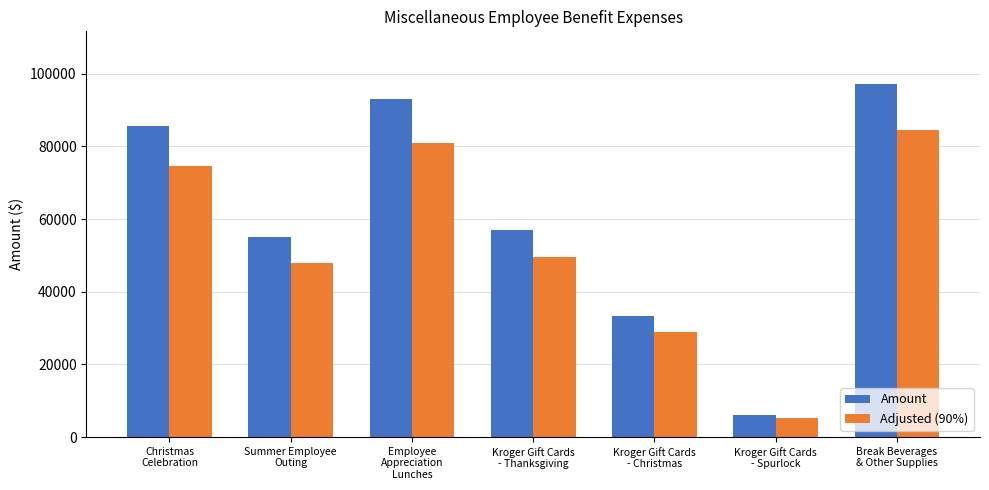

What position from the left is Employee
Appreciation
Lunches?

3